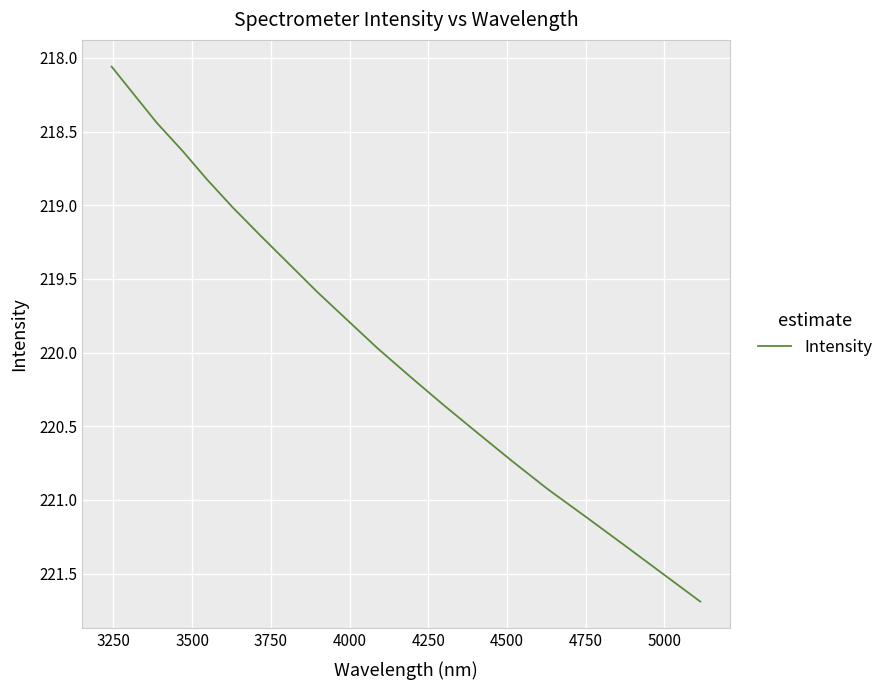

What is the difference between the maximum and minimum values?

3.6